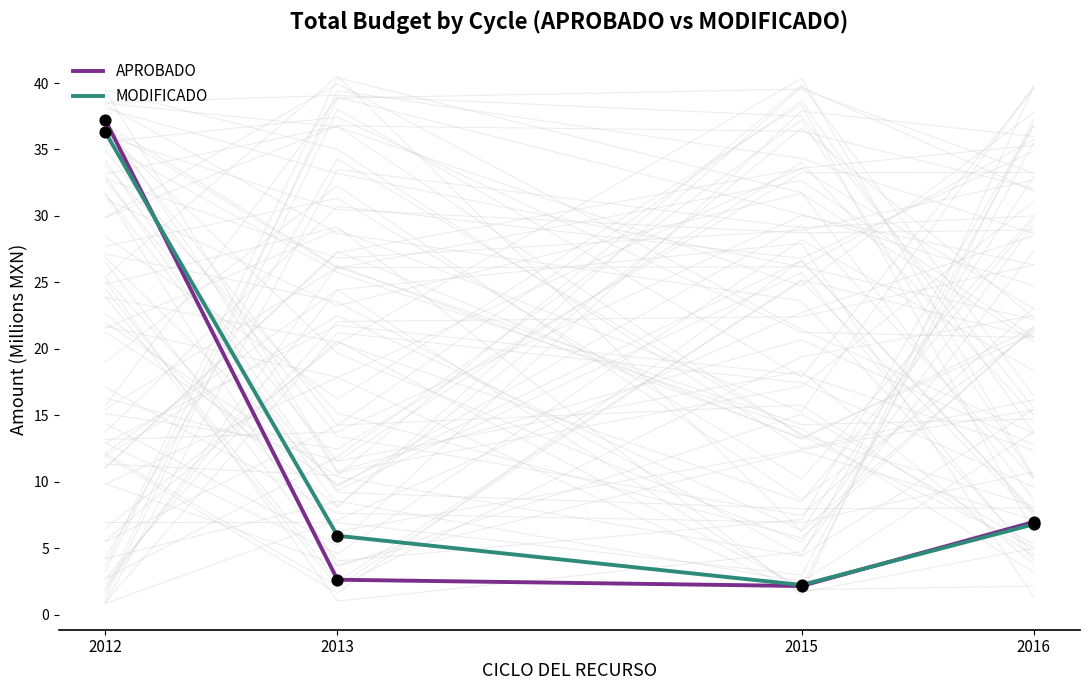

What are all the series names shown in the legend?

APROBADO, MODIFICADO